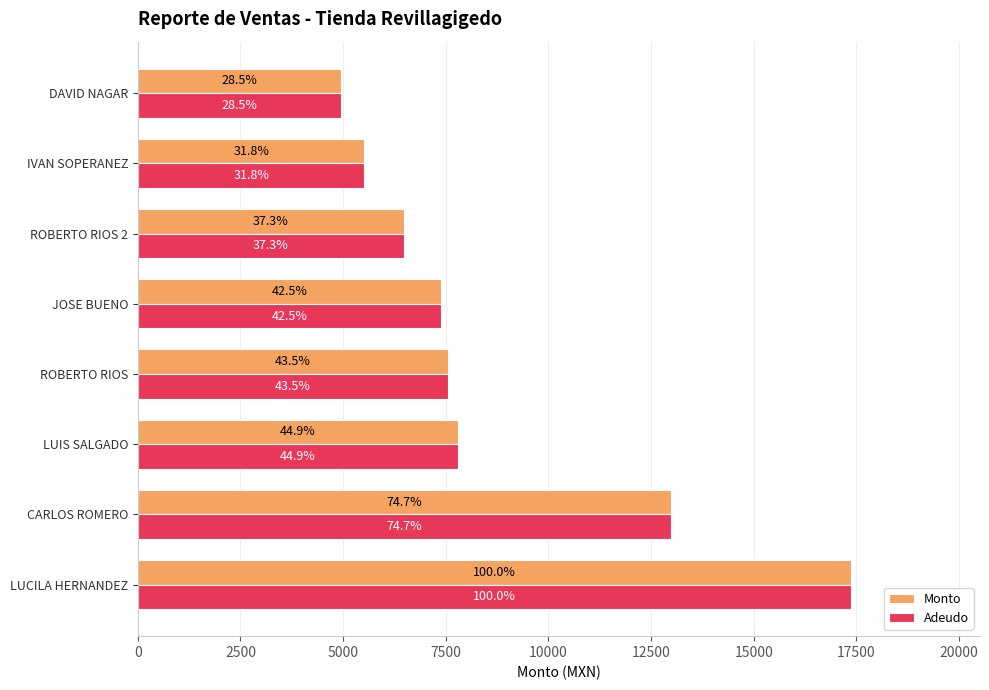

What are all the series names shown in the legend?

Monto, Adeudo